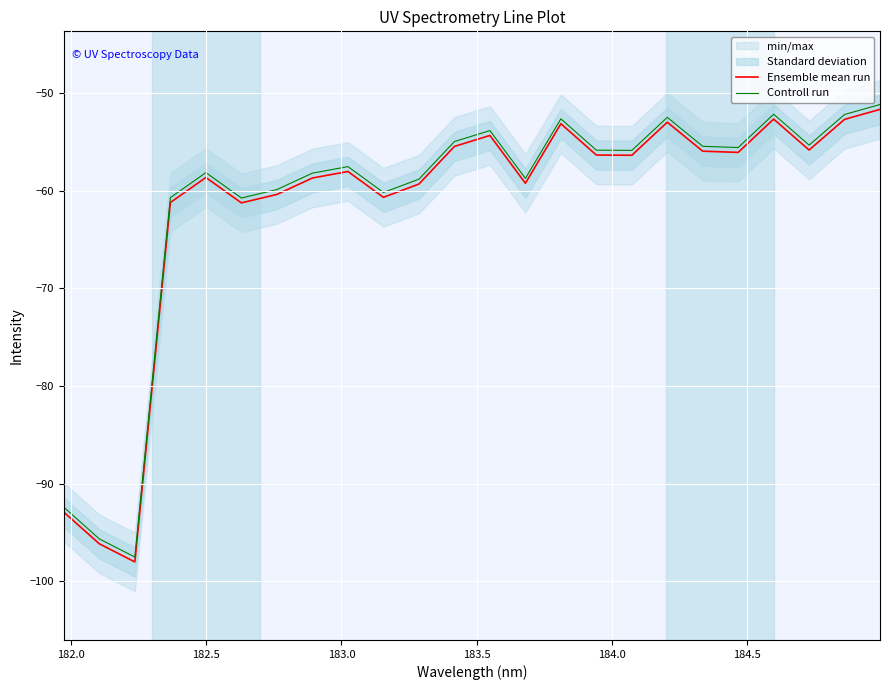

What is the maximum value for Ensemble mean run?

-51.7